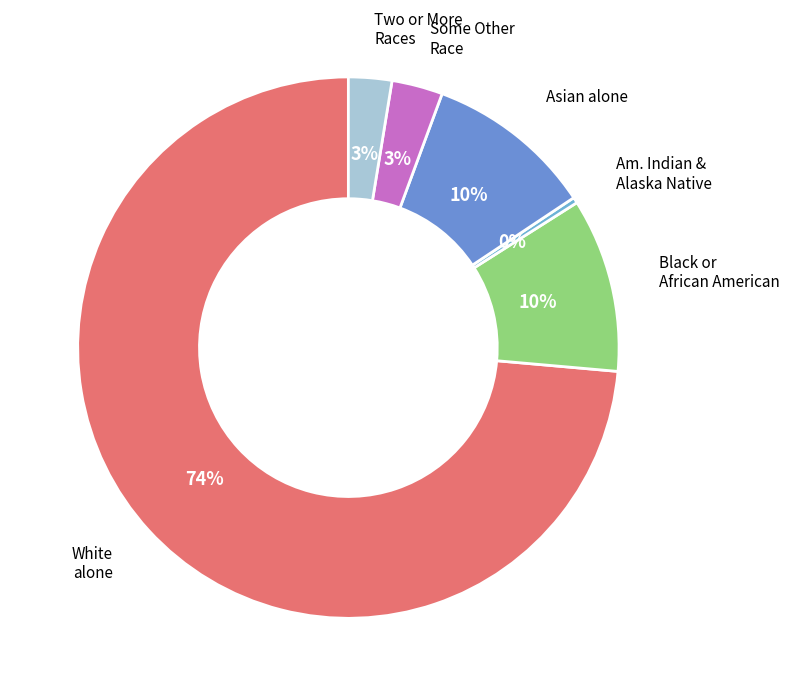

What is the largest slice in the pie chart?

White alone